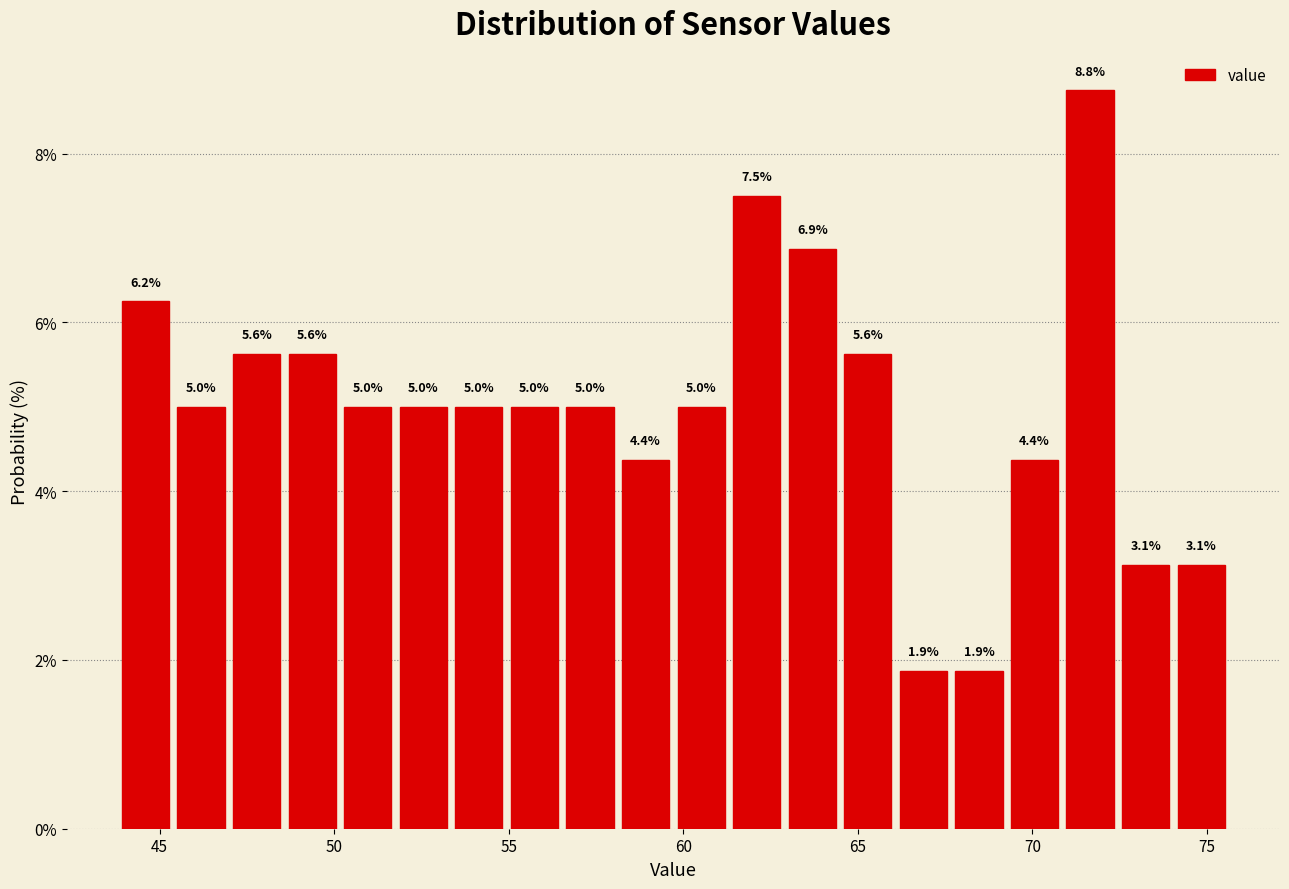

Read against the x-axis, roughly where is the centre of the tallest bar?

71.5